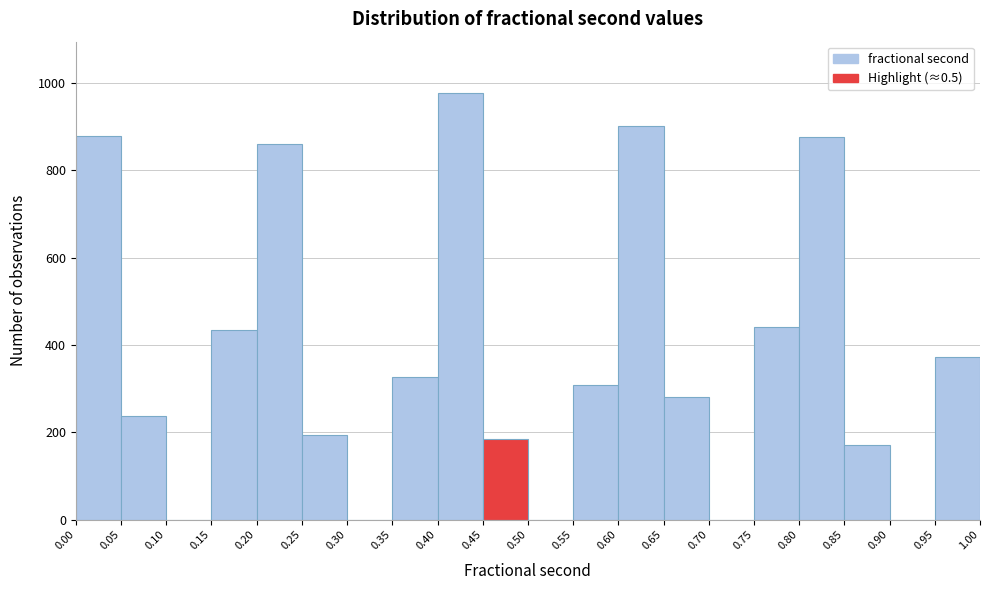

Reading left to right, list every bar in this chart as the range it spans on the x-axis followed by its height. The values are not printed on the chart, so give them approximately, as read against the axis.

0.00 to 0.05: 880
0.05 to 0.10: 240
0.10 to 0.15: 0
0.15 to 0.20: 440
0.20 to 0.25: 860
0.25 to 0.30: 200
0.30 to 0.35: 0
0.35 to 0.40: 320
0.40 to 0.45: 980
0.45 to 0.50: 180
0.50 to 0.55: 0
0.55 to 0.60: 300
0.60 to 0.65: 900
0.65 to 0.70: 280
0.70 to 0.75: 0
0.75 to 0.80: 440
0.80 to 0.85: 880
0.85 to 0.90: 180
0.90 to 0.95: 0
0.95 to 1.00: 380